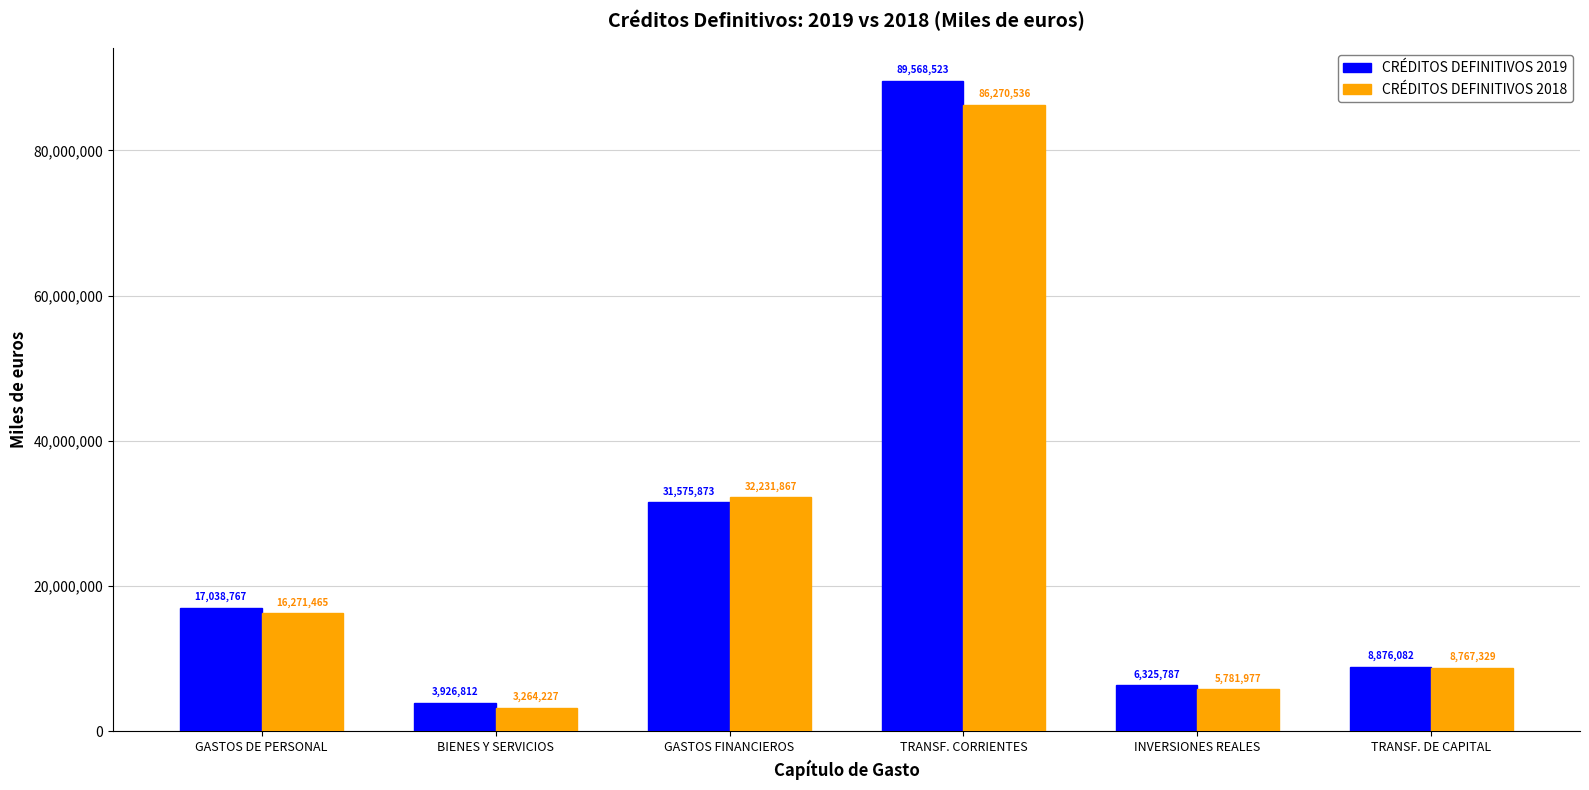

The value of CRÉDITOS DEFINITIVOS 2018 at TRANSF. CORRIENTES is 86270536. True or false?

True